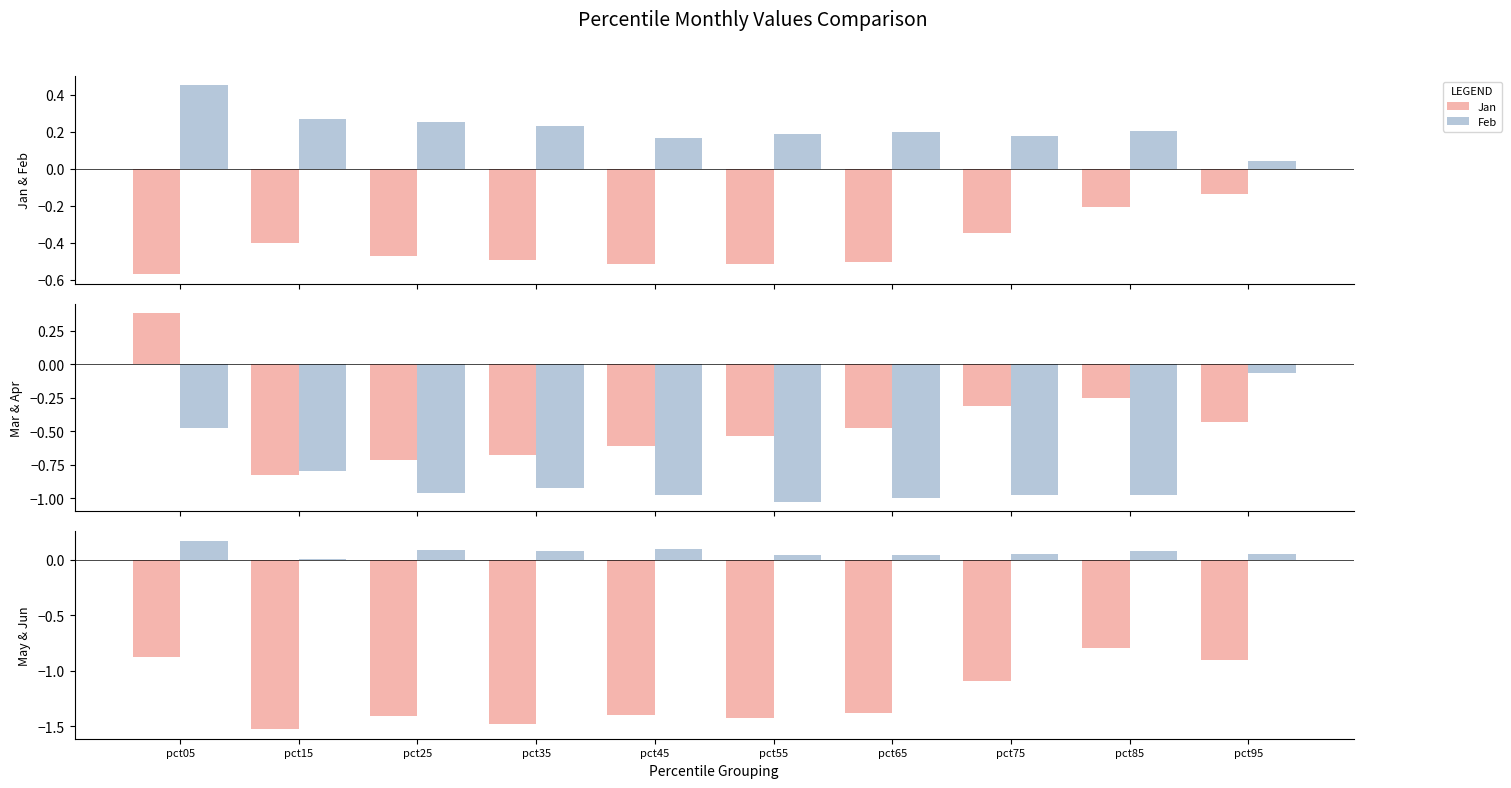

Reading left to right, extract all data points from this chart.

Jan: -0.6	-0.4	-0.5	-0.5	-0.5	-0.5	-0.5	-0.3	-0.2	-0.1
Feb: 0.5	0.3	0.3	0.2	0.2	0.2	0.2	0.2	0.2	0.0
Mar: 0.4	-0.8	-0.7	-0.7	-0.6	-0.5	-0.5	-0.3	-0.3	-0.4
Apr: -0.5	-0.8	-1.0	-0.9	-1.0	-1.0	-1.0	-1.0	-1.0	-0.1
May: -0.9	-1.5	-1.4	-1.5	-1.4	-1.4	-1.4	-1.1	-0.8	-0.9
Jun: 0.2	0.0	0.1	0.1	0.1	0.0	0.0	0.1	0.1	0.1